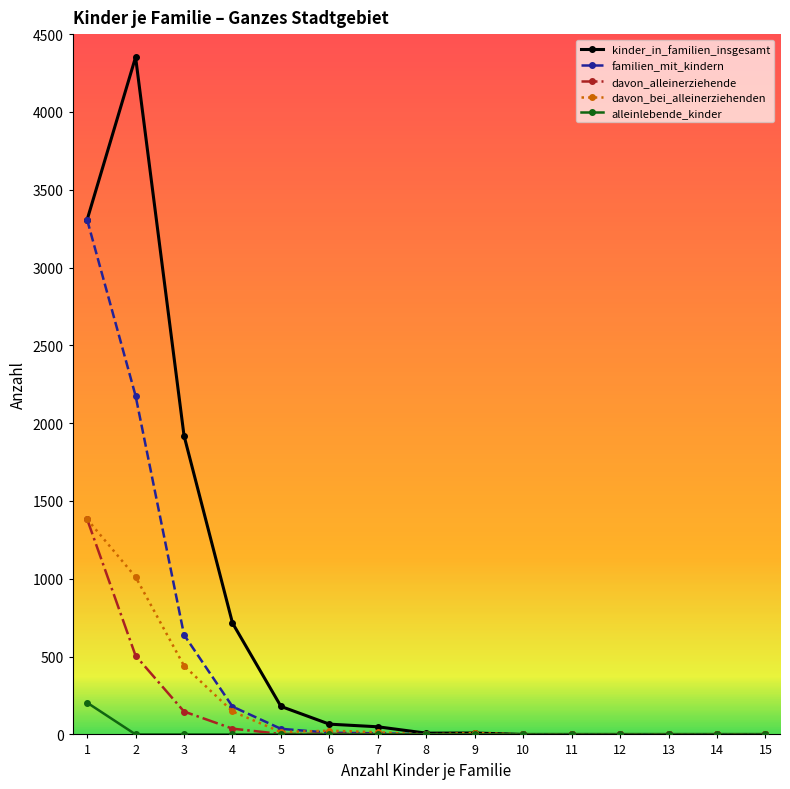

What is the average value of the familien_mit_kindern series?

424